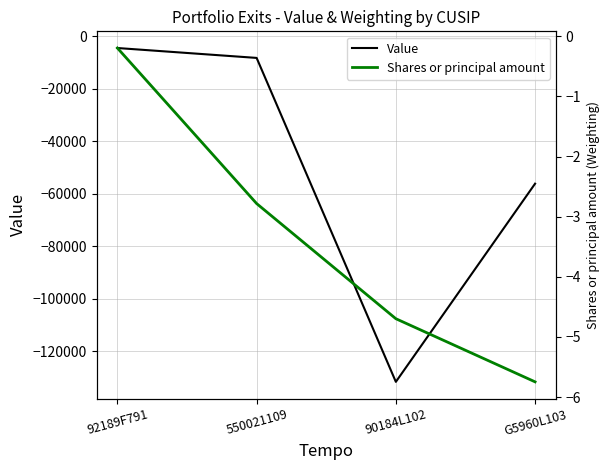

True or false: Value and Shares or principal amount intersect in this chart.

False